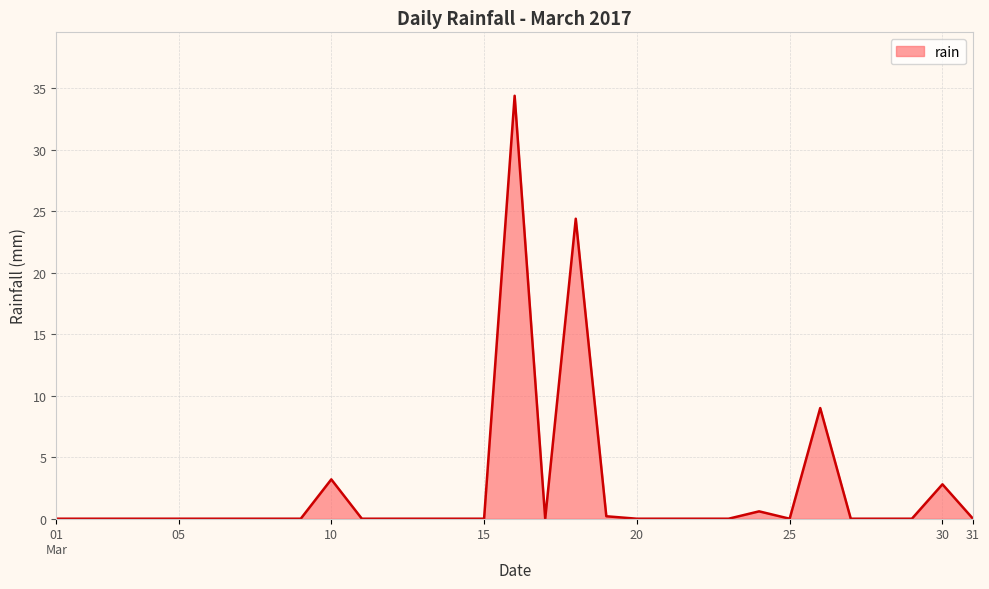

Reading left to right, what are all the values shown in this chart?

0.0	0.0	0.0	0.0	0.0	0.0	0.0	0.0	0.0	3.2	0.0	0.0	0.0	0.0	0.0	34.4	0.0	24.4	0.2	0.0	0.0	0.0	0.0	0.6	0.0	9.0	0.0	0.0	0.0	2.8	0.0